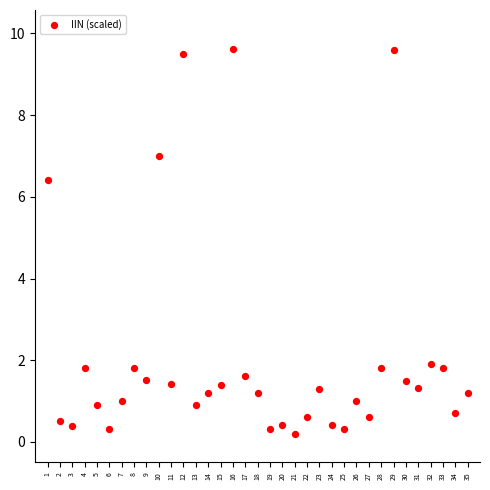

What is the range of Y values (max minus min)?

9.4